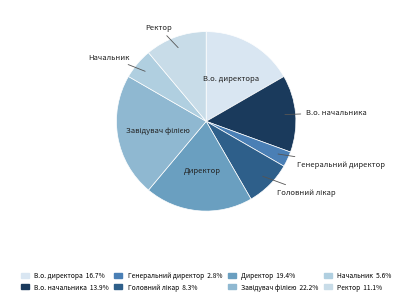

What percentage is the В.о. начальника slice, to the nearest percent?

14%